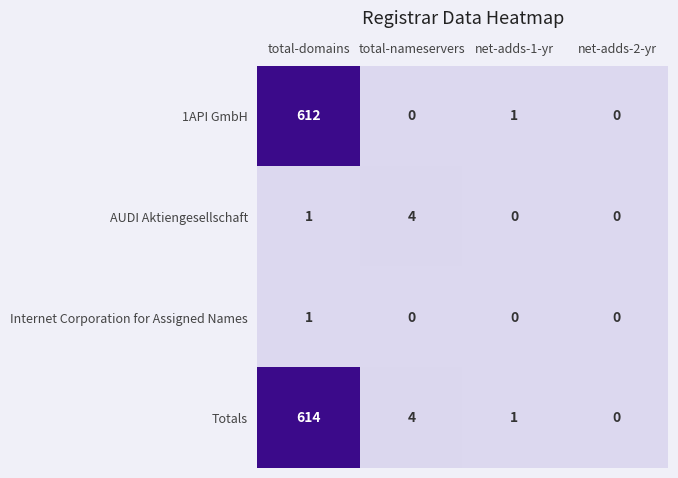

Rank the series by their maximum value, from lowest to highest.

Internet Corporation for Assigned Names, AUDI Aktiengesellschaft, 1API GmbH, Totals